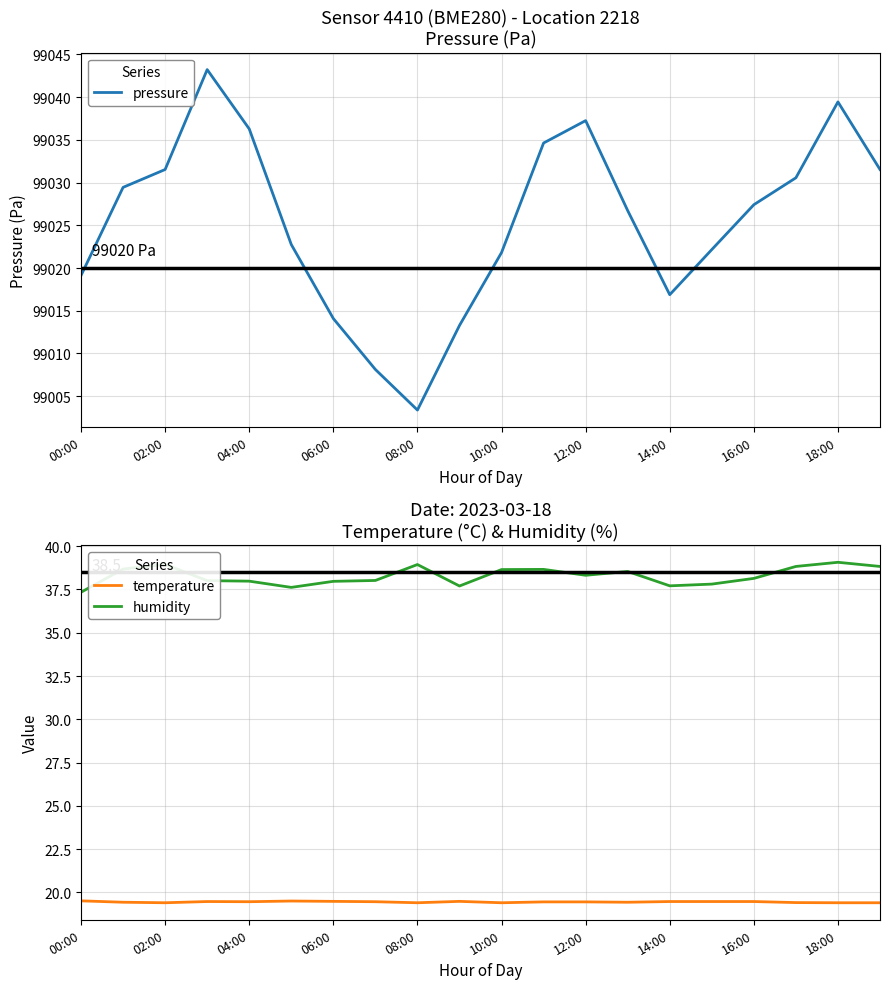

Is it true that humidity equals 38.9 at 08:00?

True